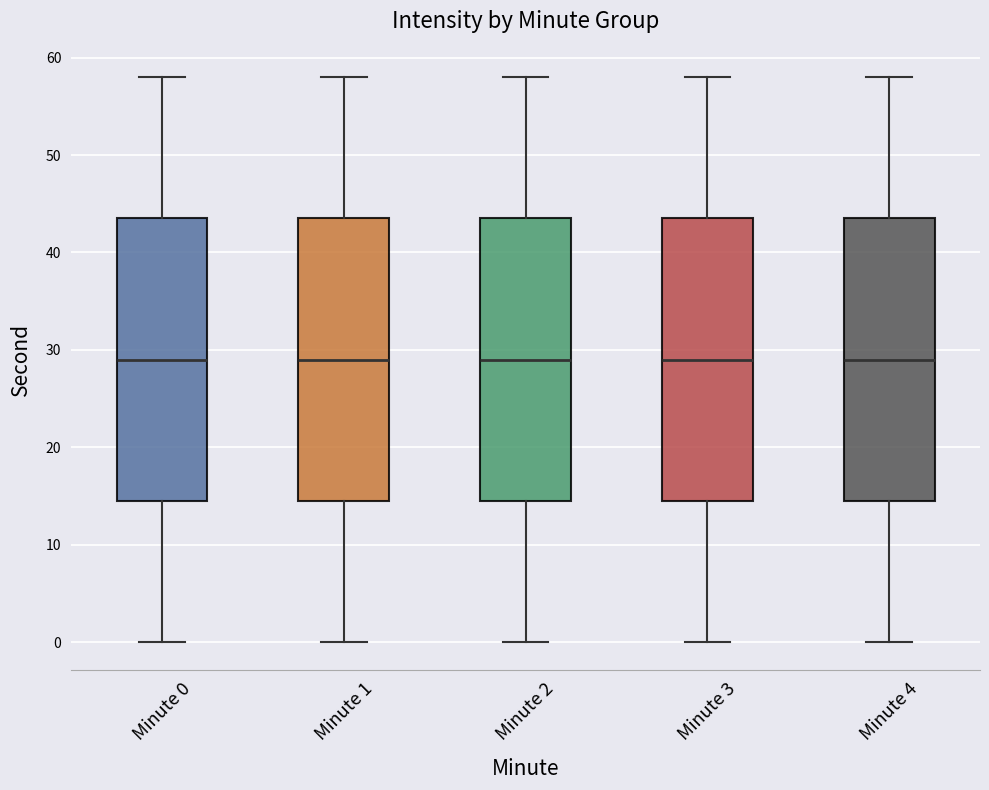

Where does the lower whisker of the box for Minute 0 end on the y-axis? The values are not printed on the chart, so give them approximately, as read against the axis.

0